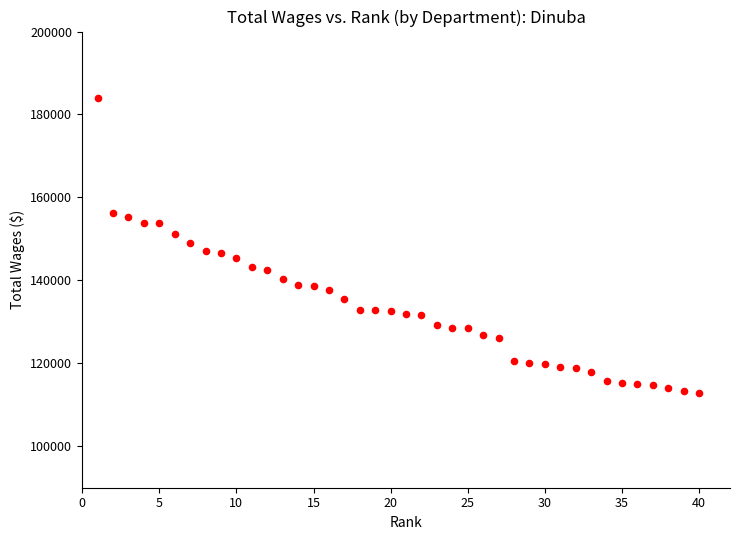

What is the range of Y values (max minus min)?

71285